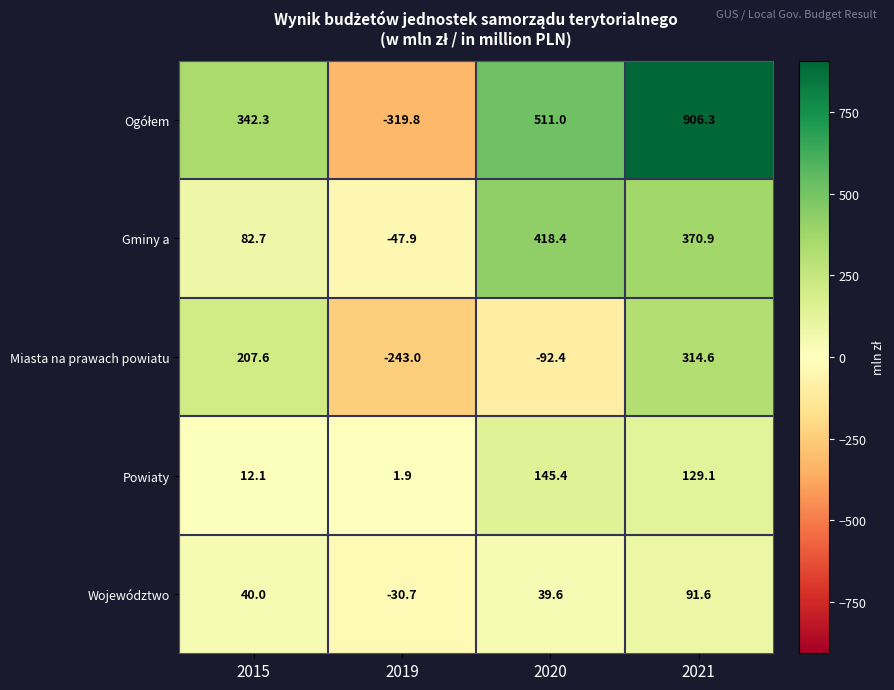

The value of Powiaty at 2015 is 12.1. True or false?

True